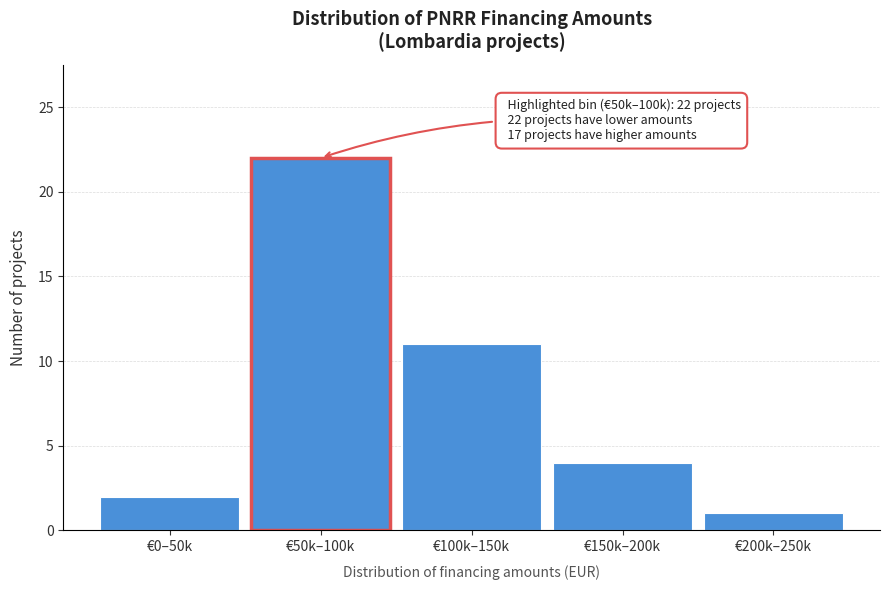

Reading left to right, list all the values displayed in this chart.

€0–50k=2	€50k–100k=22	€100k–150k=11	€150k–200k=4	€200k–250k=1